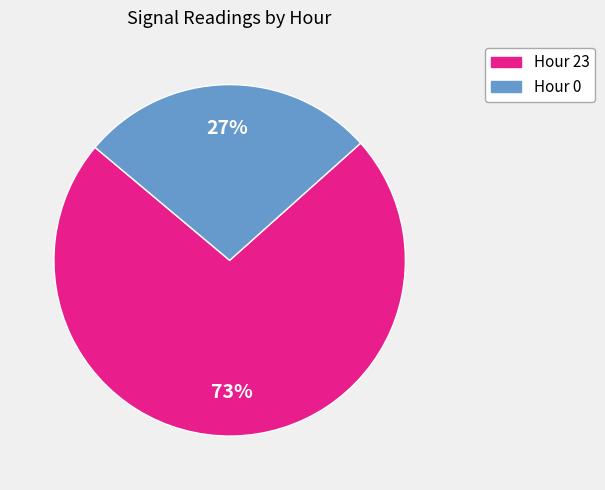

Is there a majority slice in this chart?

Yes